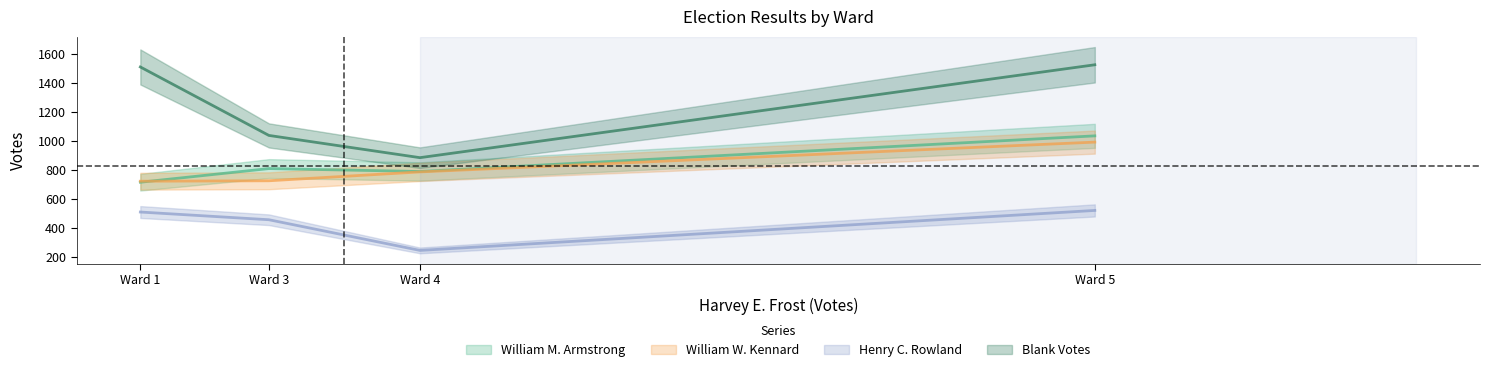

At how many categories does at least one series exceed 1086?

2